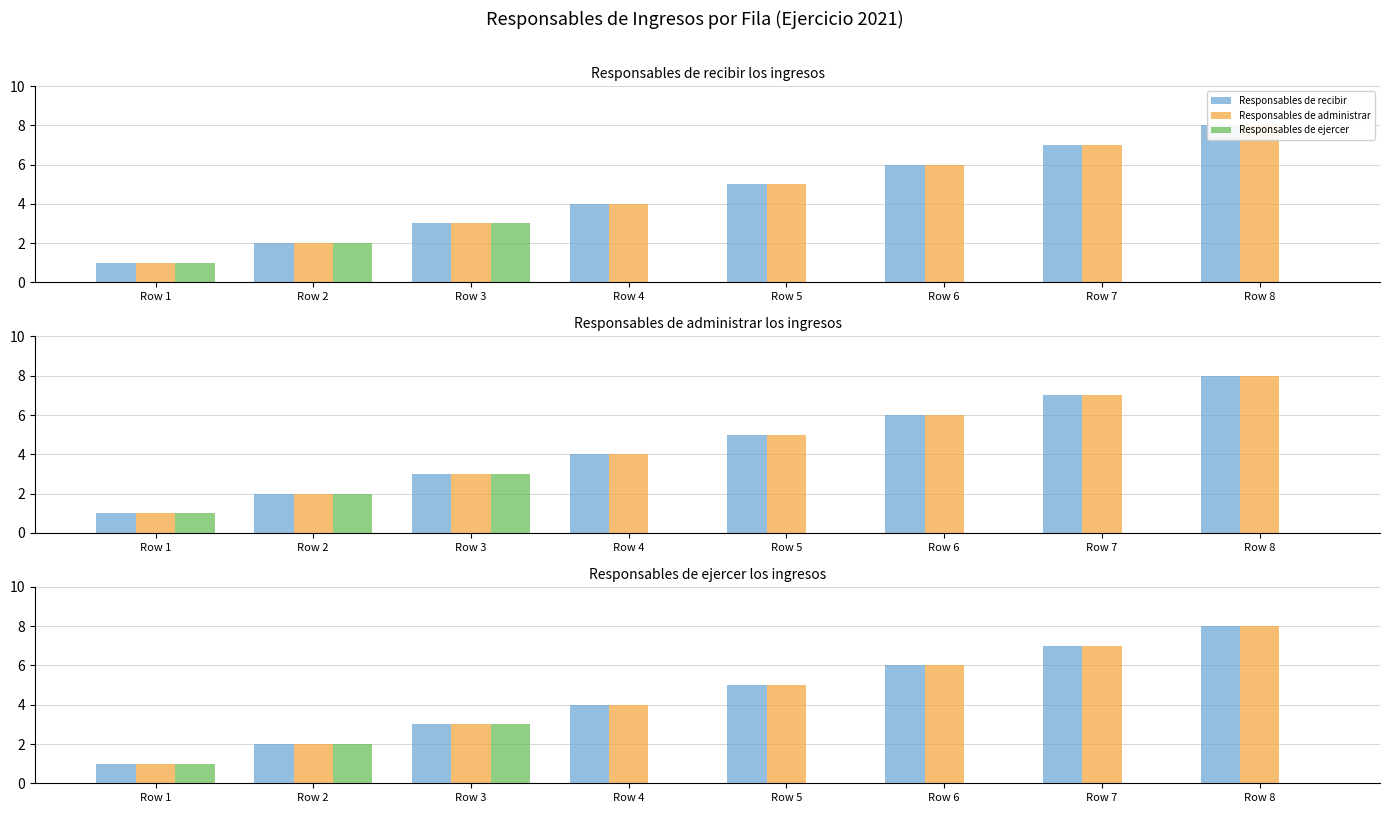

What is the sum of the Responsables de ejercer values at Row 1 and Row 3?

4